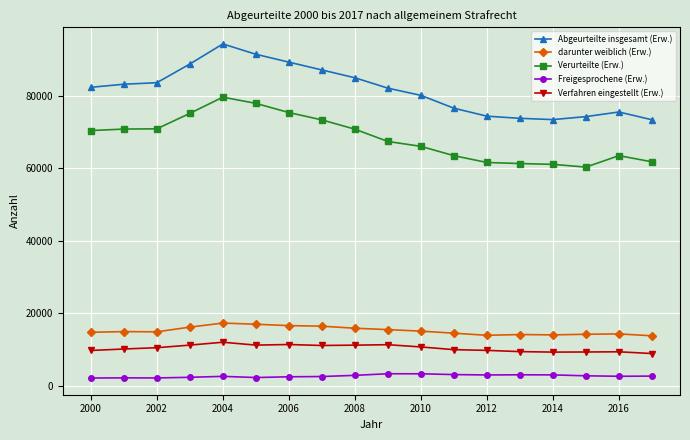

List the series in order of their peak value, highest first.

Abgeurteilte insgesamt (Erw.), Verurteilte (Erw.), darunter weiblich (Erw.), Verfahren eingestellt (Erw.), Freigesprochene (Erw.)